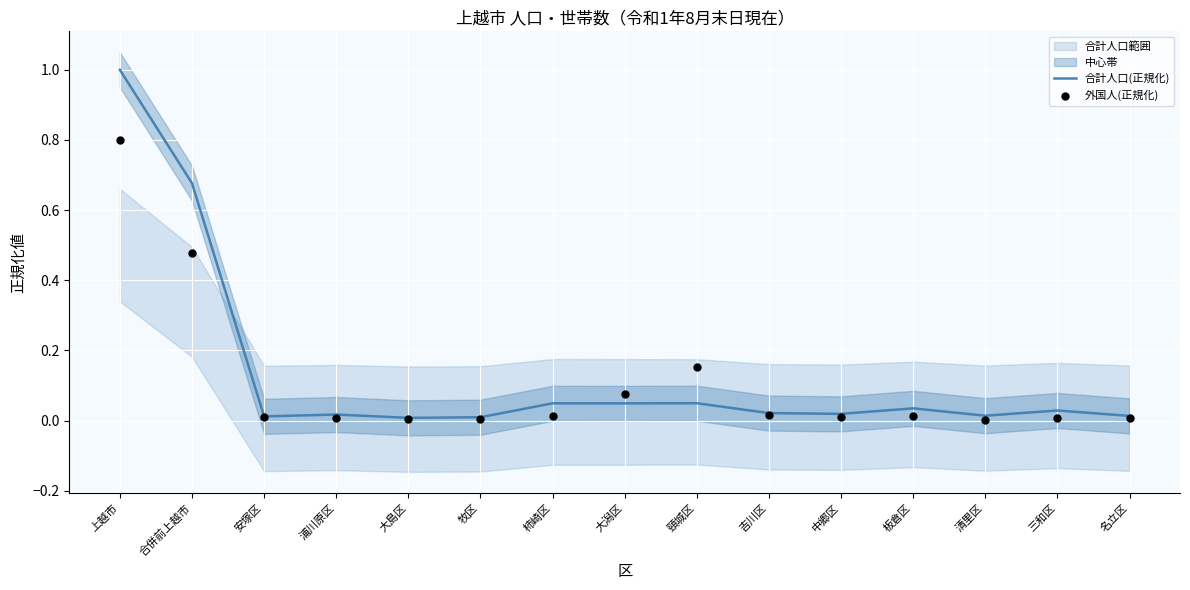

What is the highest value of the 合計人口(正規化) series?

1.0